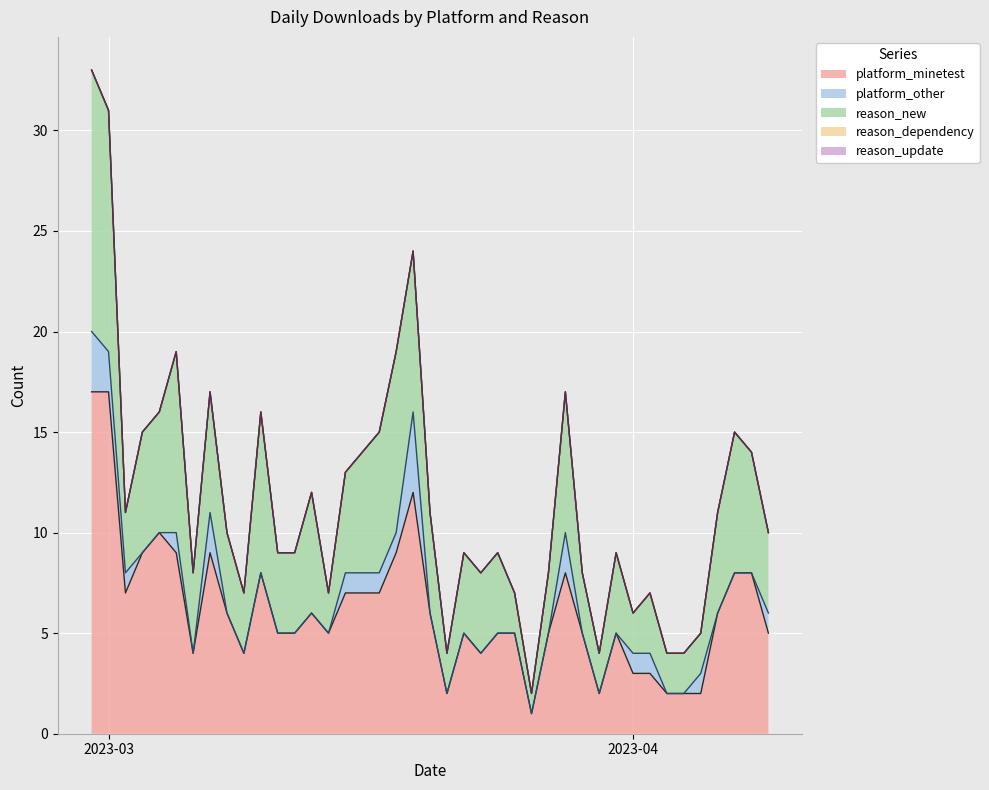

True or false: platform_minetest has more than 1 interior local peaks.

True